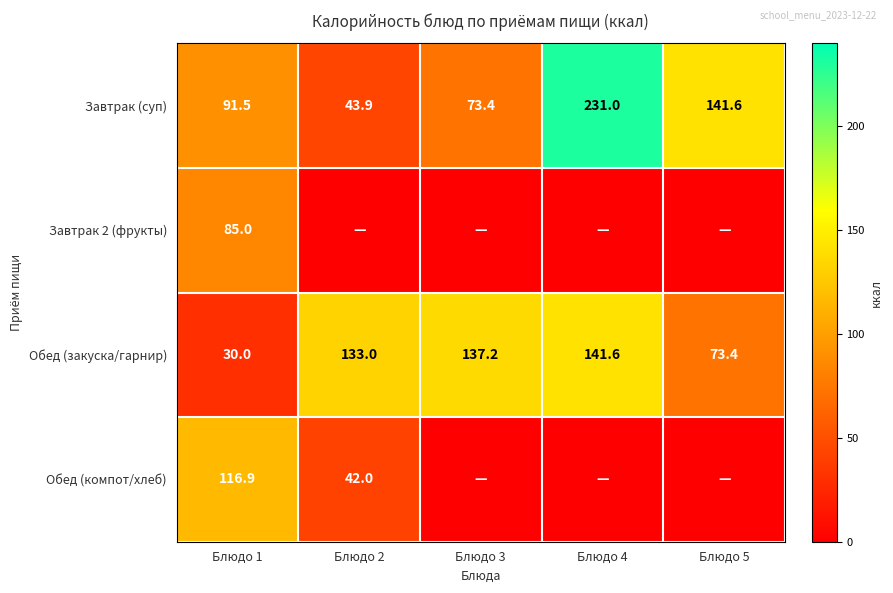

True or false: Завтрак (суп) has a value of 43.9 at Блюдо 2.

True